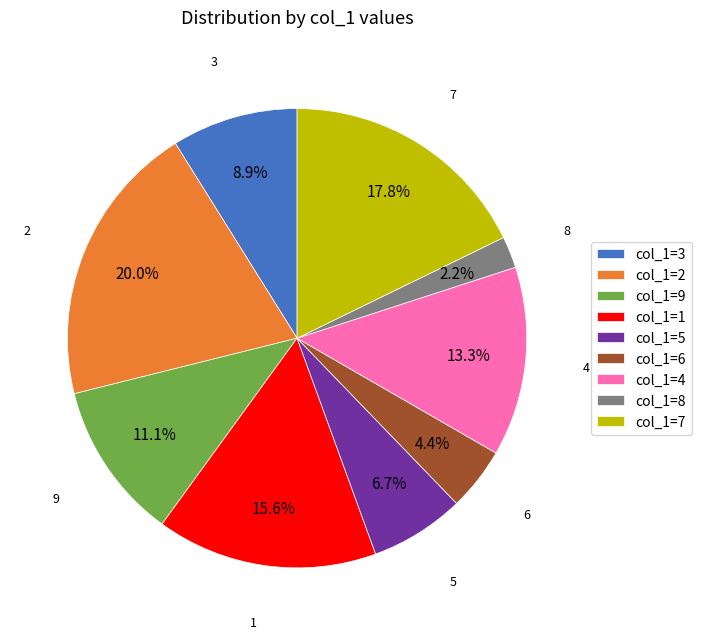

What is the ratio of the value at col_1=1 to the value at col_1=4?

1.2